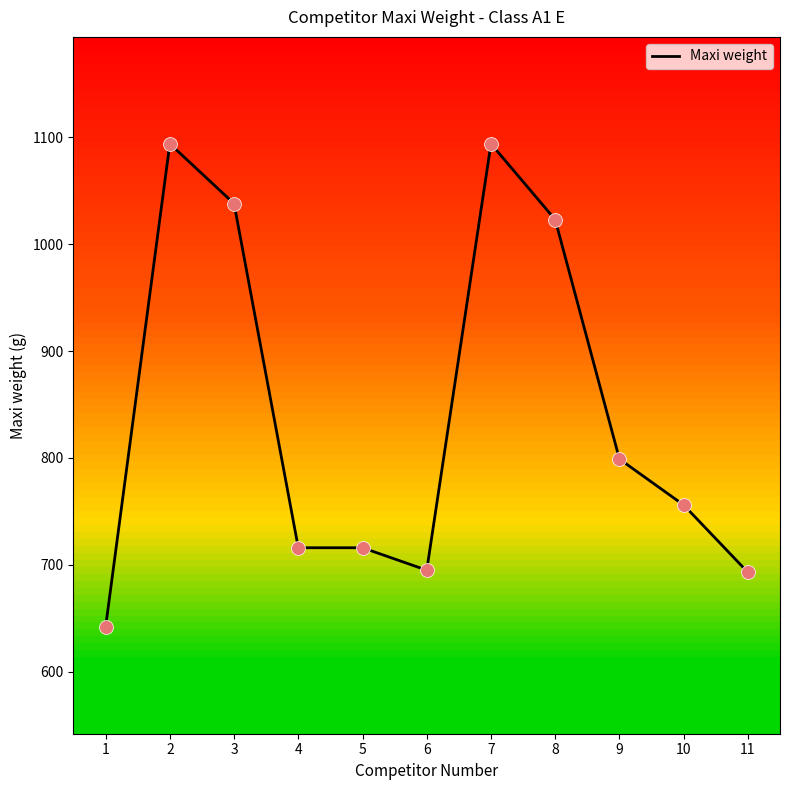

Between 6 and 5, which is larger?

5